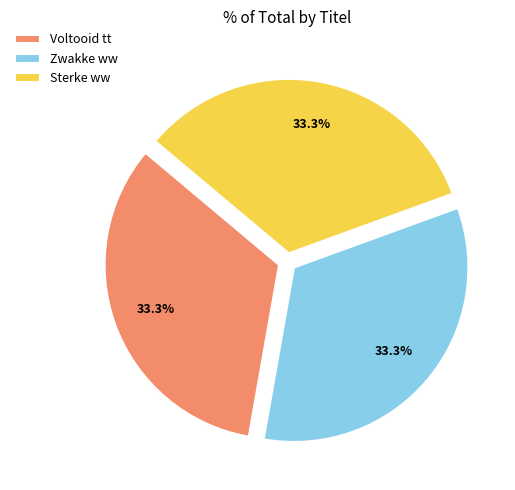

Does any single category account for the majority?

No